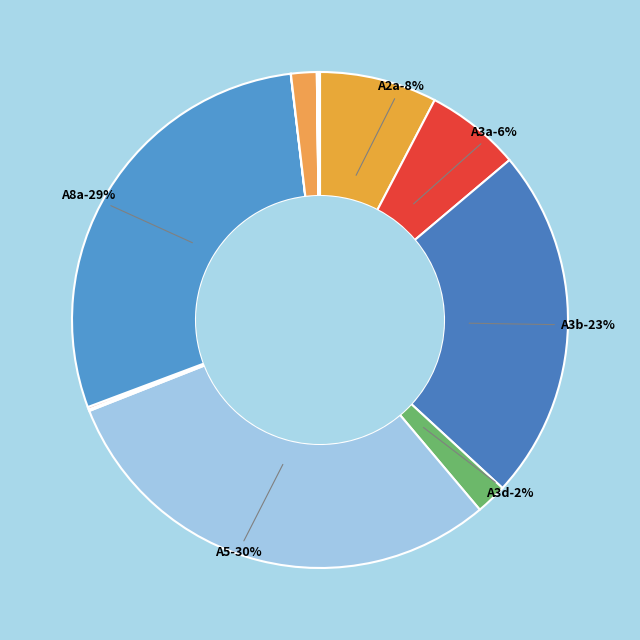

Is A8c the majority of the pie?

No